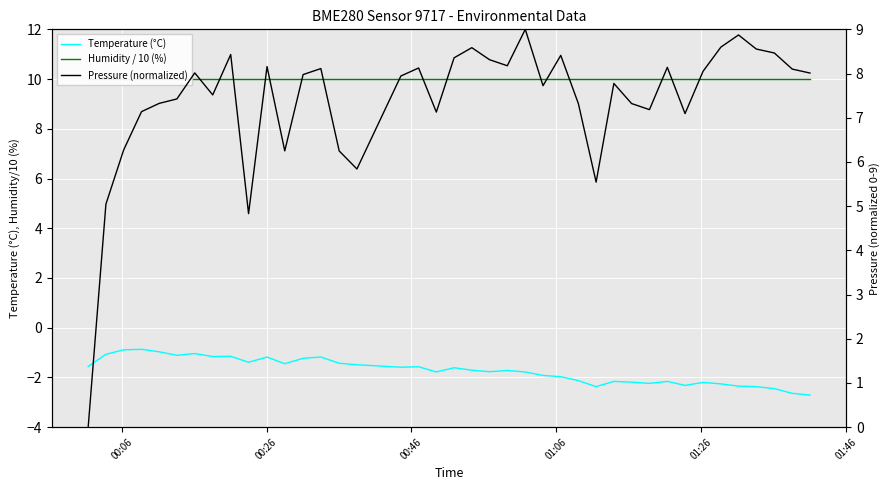

True or false: Humidity / 10 (%) has more than 0 interior local peaks.

False